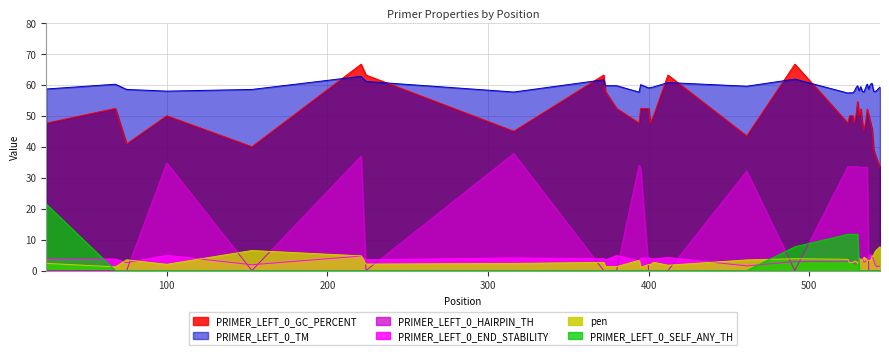

Rank the series at 395 from lowest to highest value.

PRIMER_LEFT_0_SELF_ANY_TH, pen, PRIMER_LEFT_0_END_STABILITY, PRIMER_LEFT_0_HAIRPIN_TH, PRIMER_LEFT_0_GC_PERCENT, PRIMER_LEFT_0_TM